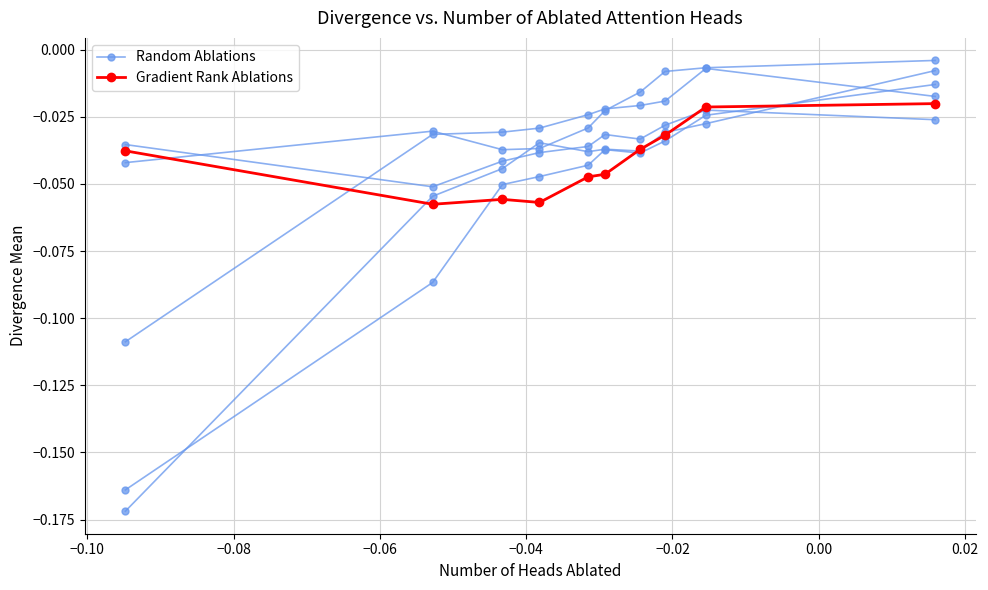

What is the label of the 6th point from the left?

−0.02